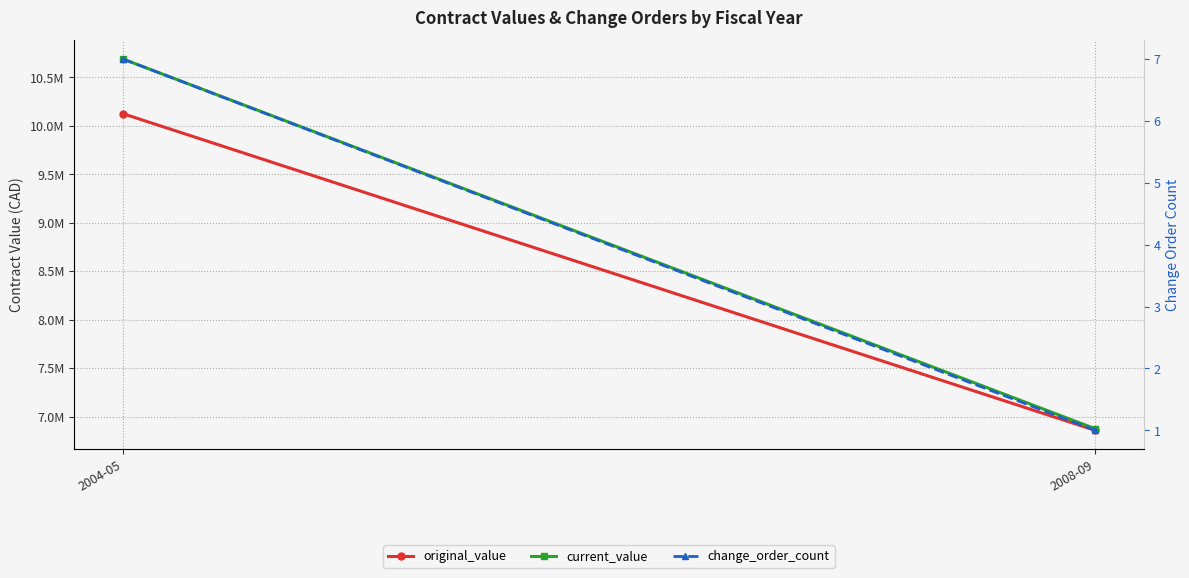

Reading left to right, transcribe all the data shown in this chart.

original_value: 2004-05=10125454.4	2008-09=6858189.0
current_value: 2004-05=10689493.6	2008-09=6874736.0
change_order_count: 2004-05=7.0	2008-09=1.0